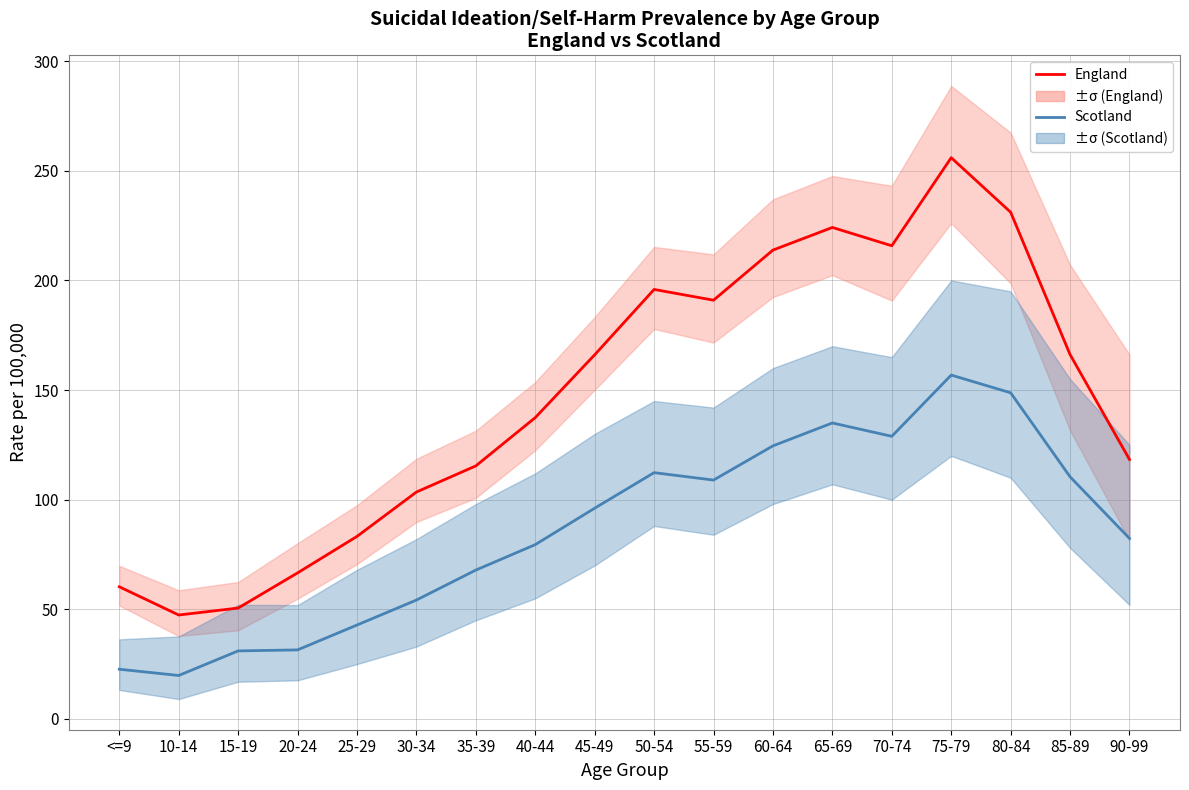

List the series in order of their peak value, highest first.

England, Scotland